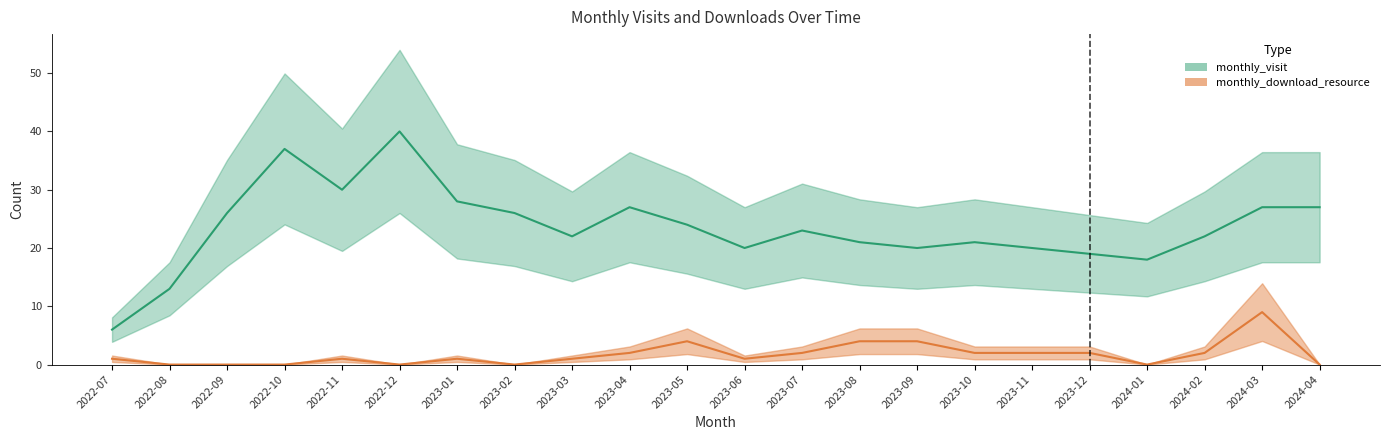

The value of monthly_visit_line at 2024-03 is 27. True or false?

True